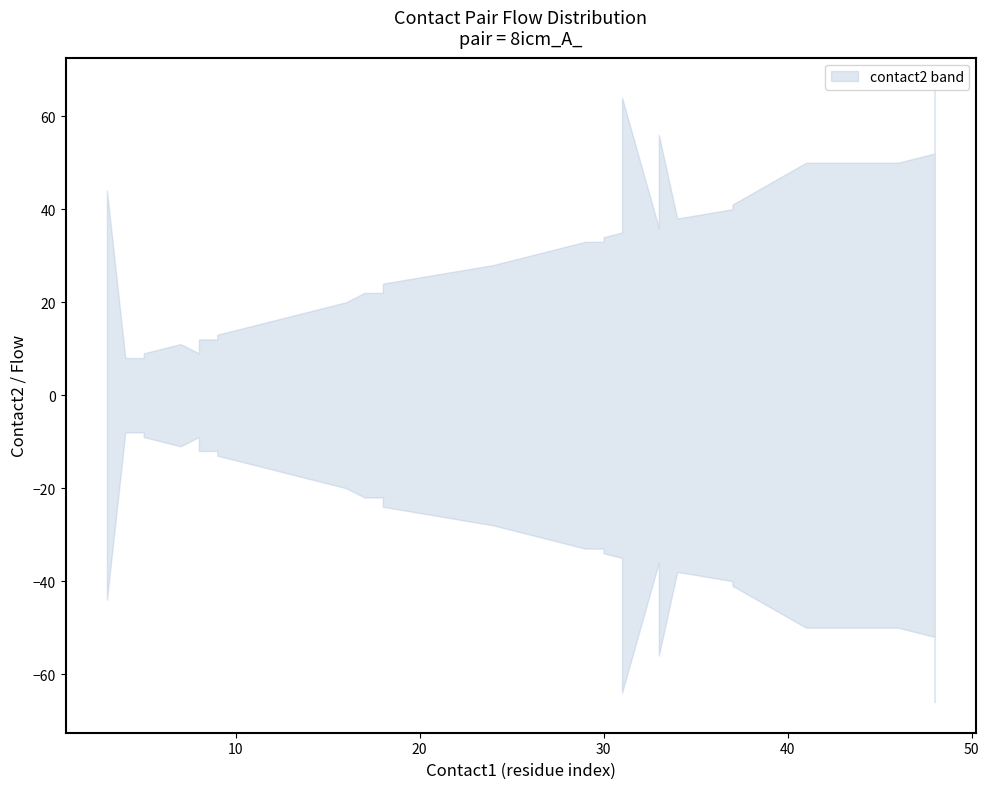

At how many categories does at least one series exceed 46?

7